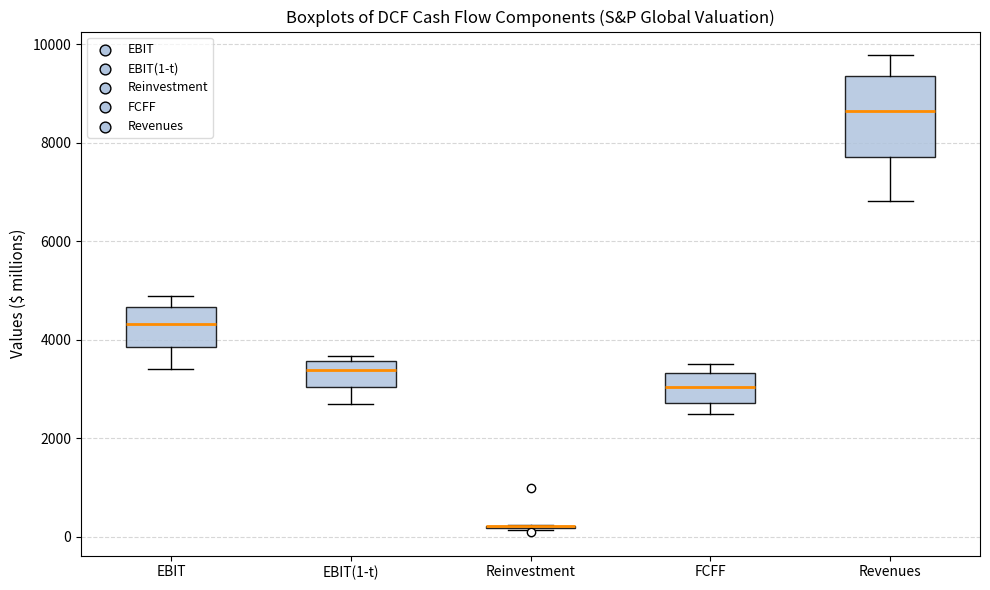

Reading left to right, read every box against the y-axis: the position of its median line, the range the box covers, and the ends of its whiskers. The values are not printed on the chart, so give them approximately, as read against the axis.

EBIT: median 4400, box 3800 to 4600, whiskers 3400 to 4800
EBIT(1-t): median 3400, box 3000 to 3600, whiskers 2600 to 3600 (just above the box's upper edge)
Reinvestment: box collapsed to a line at 200, whiskers 200 to 200
FCFF: median 3000, box 2800 to 3400, whiskers 2400 to 3600
Revenues: median 8600, box 7800 to 9400, whiskers 6800 to 9800